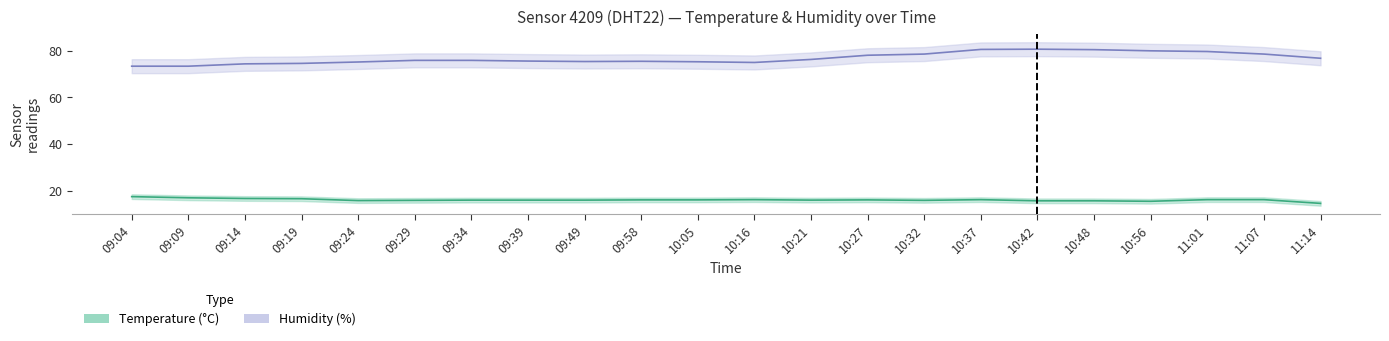

Which series has the widest spread of values?

humidity